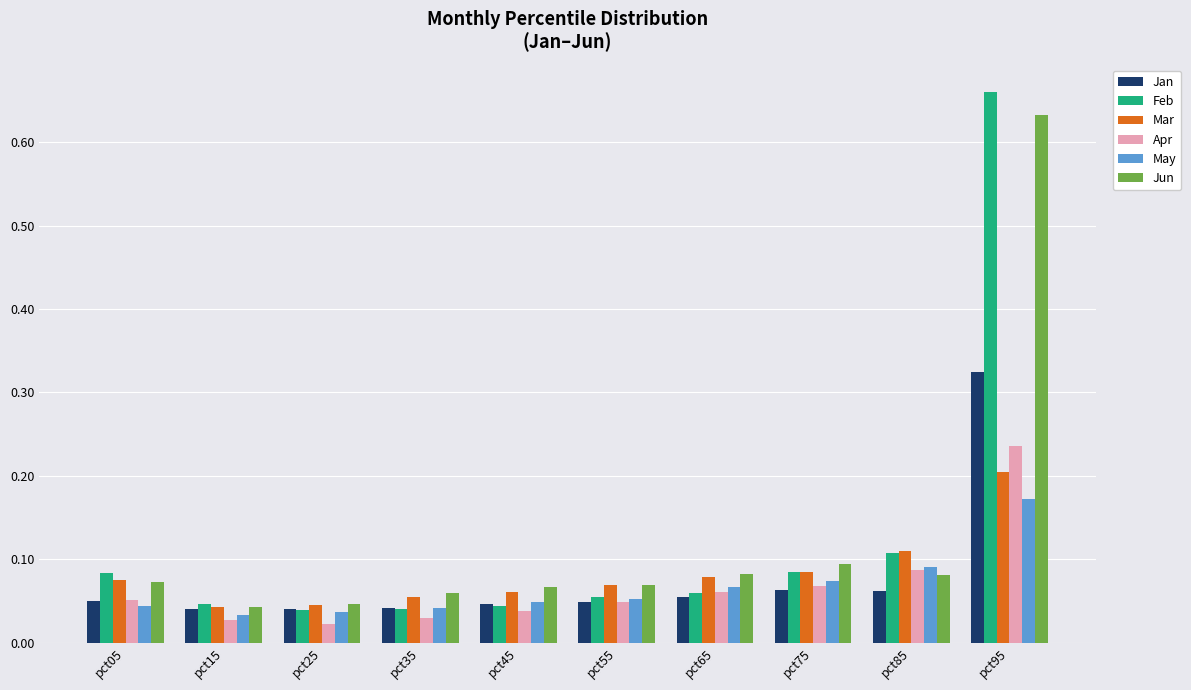

Count the number of data series in this chart.

6